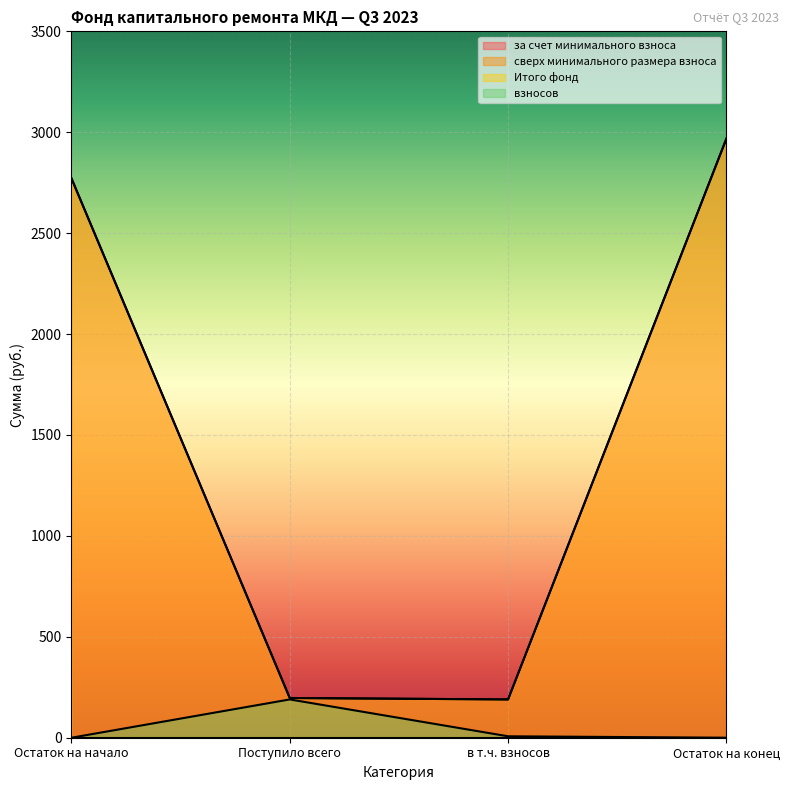

Which category has the highest value in the взносов series?

Поступило всего